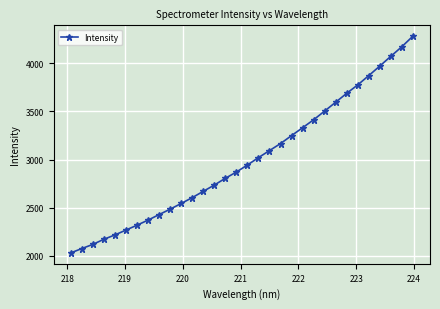

What is the smallest value displayed?

2031.6